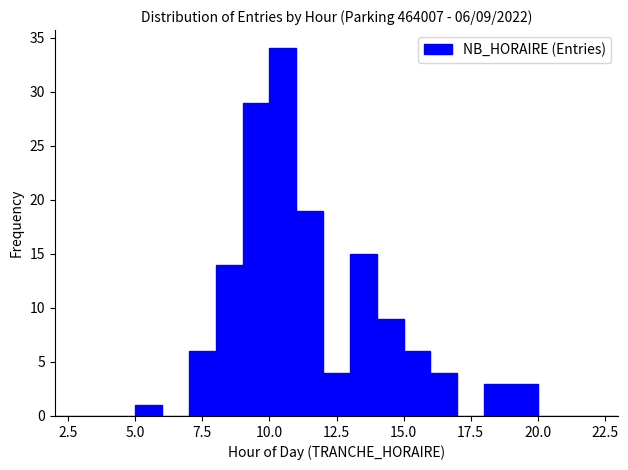

Around what value on the x-axis is the tallest bar? Give the approximate position of its centre, as read against the axis.

10.5